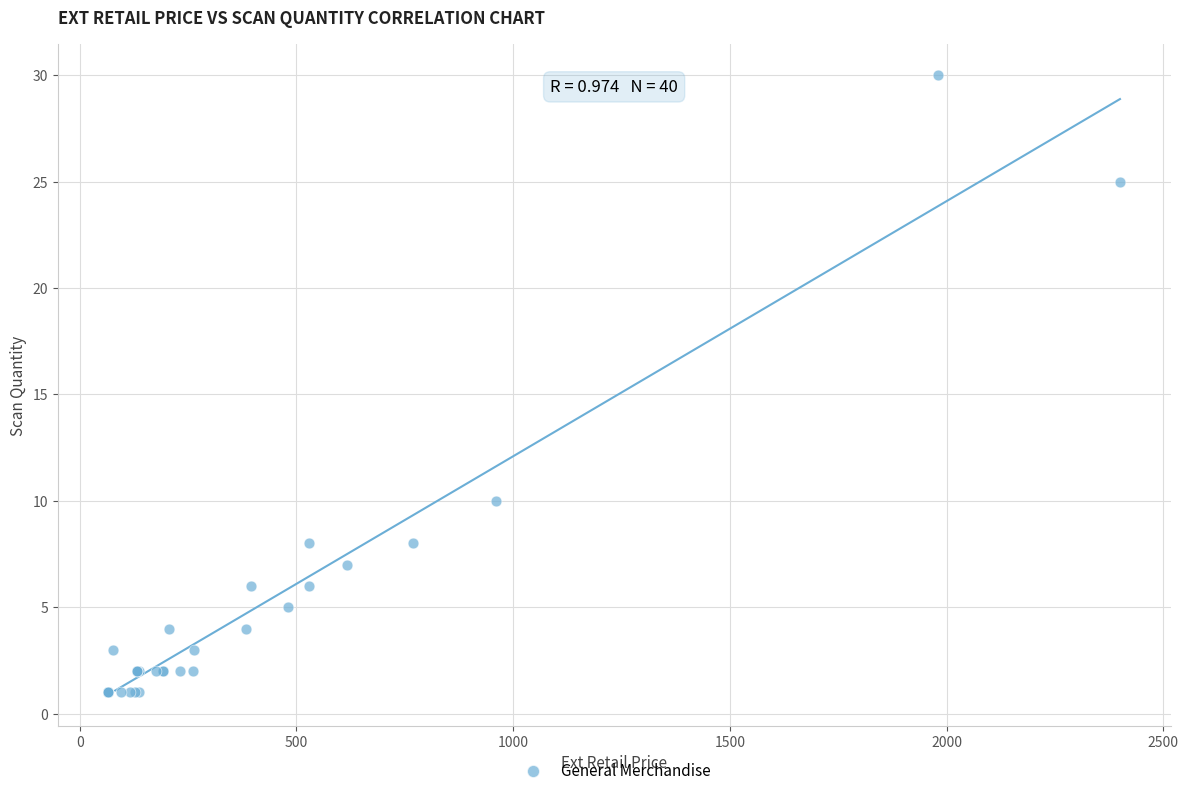

What Y value in the scatter plot is closest to 15?

10